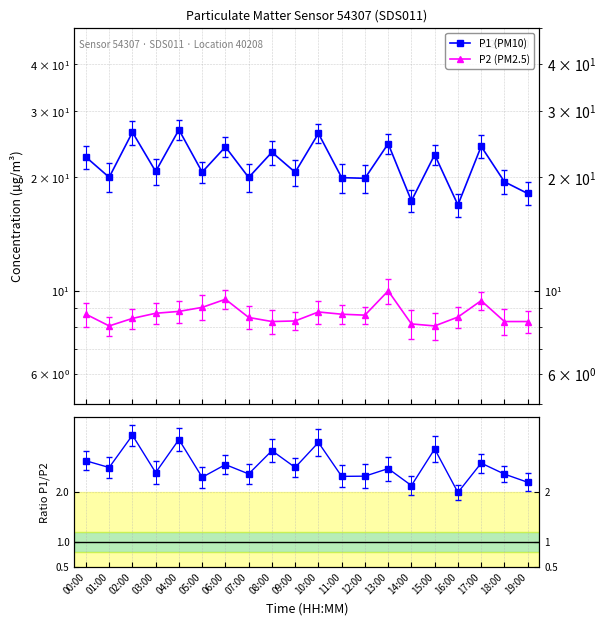

What is the sum of all P1 (PM10) values?

435.2